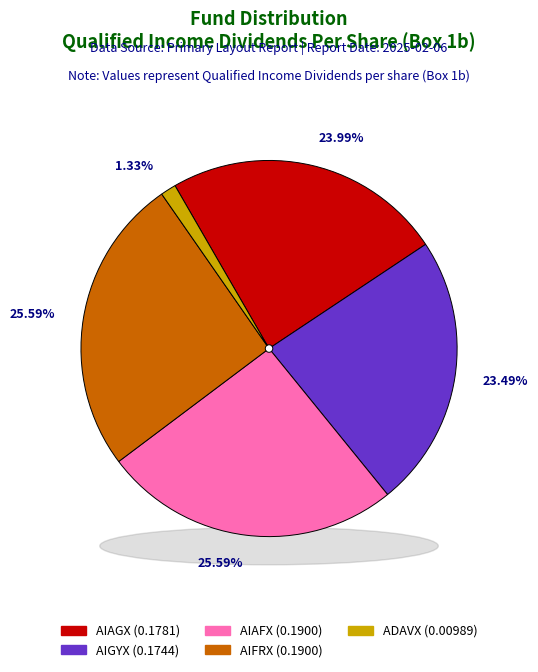

What is the total percentage of ABRDN GLOBAL INFRASTRUCTURE FUND (AIAFX) and ABRDN REALTY INCOME AND GROWTH FUND (AIAGX)?

49.6%